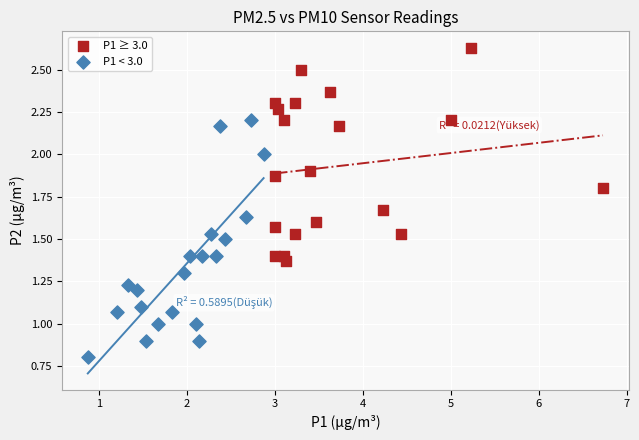

Which series reaches the maximum Y coordinate?

P1 ≥ 3.0